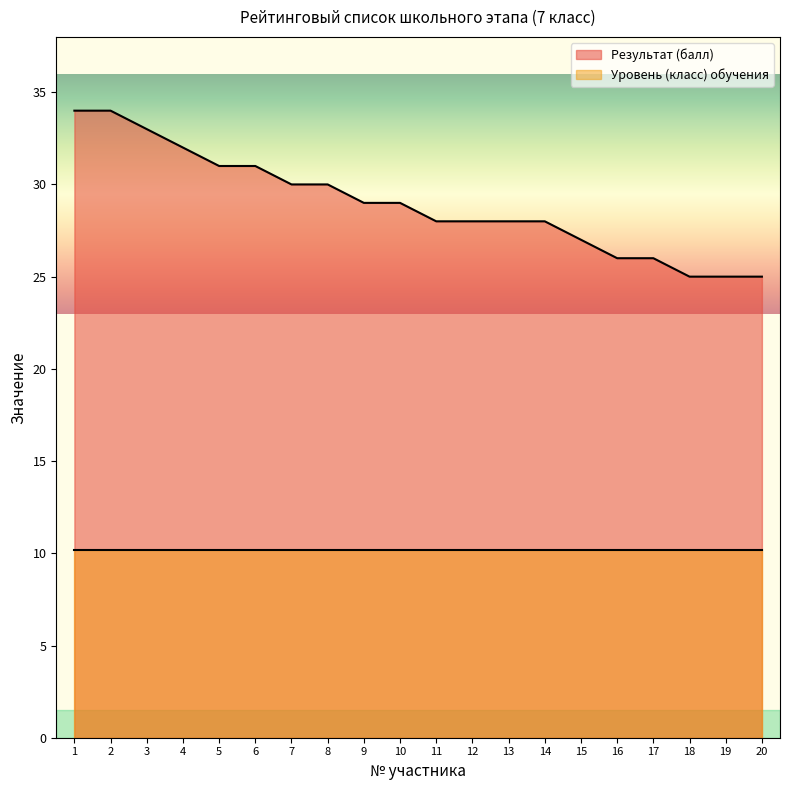

Reading left to right, extract all data points from this chart.

34	34	33	32	31	31	30	30	29	29	28	28	28	28	27	26	26	25	25	25